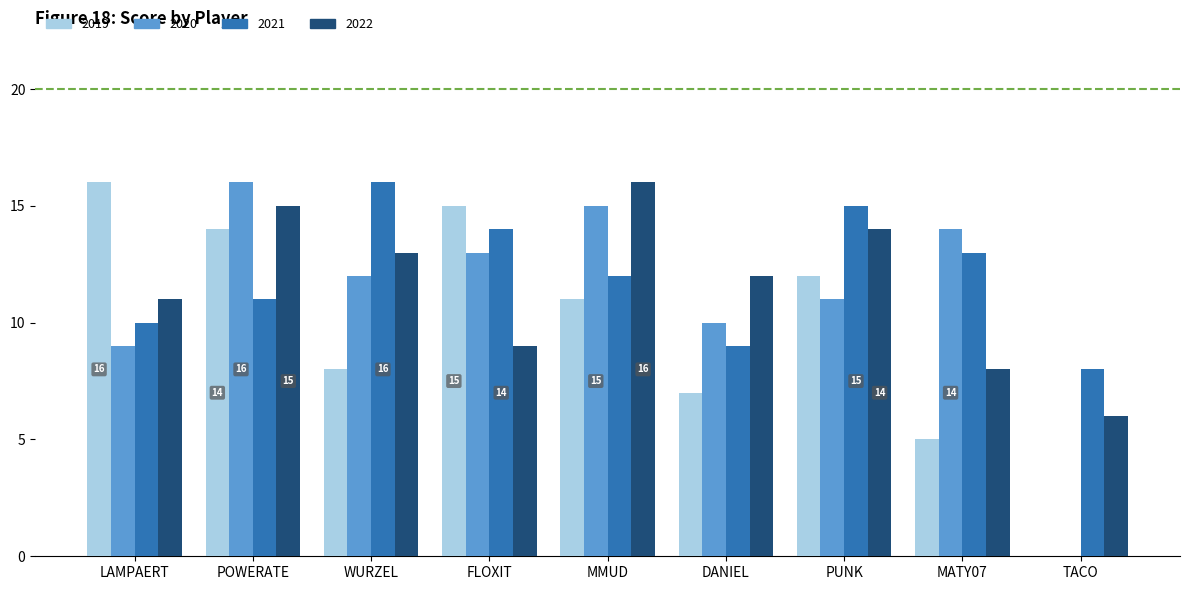

Is it true that 2022 equals 11 at LAMPAERT?

True